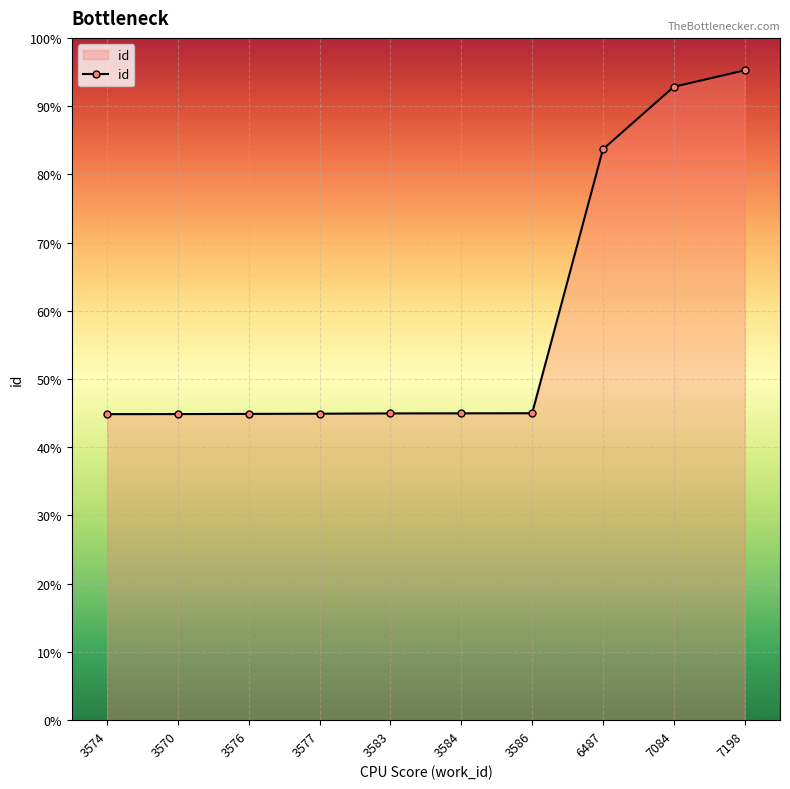

Rank the categories by value from lowest to highest.

3574, 3570, 3576, 3577, 3583, 3584, 3586, 6487, 7084, 7198